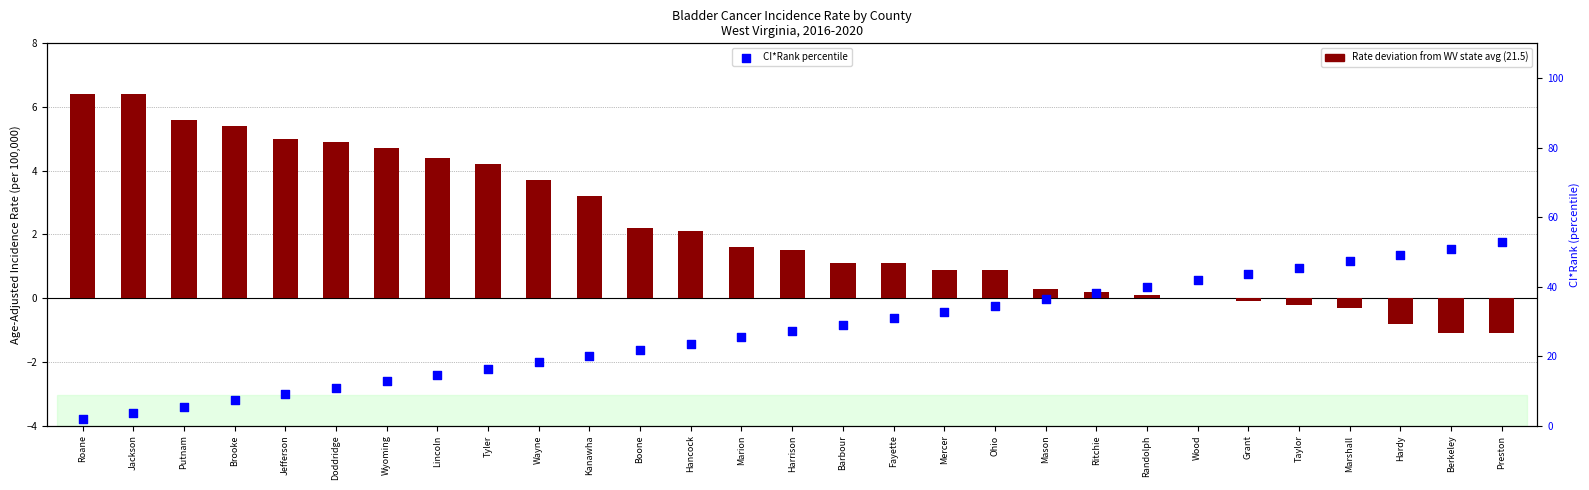

Is the value of CI*Rank percentile at Hardy greater than the value of Rate deviation from WV avg at Brooke?

Yes